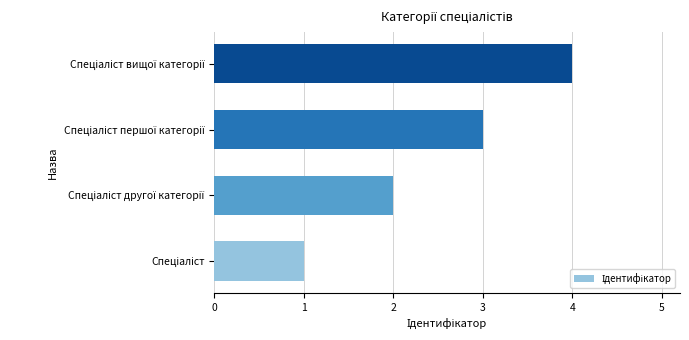

Are the bars grouped side by side (vs. stacked)?

No